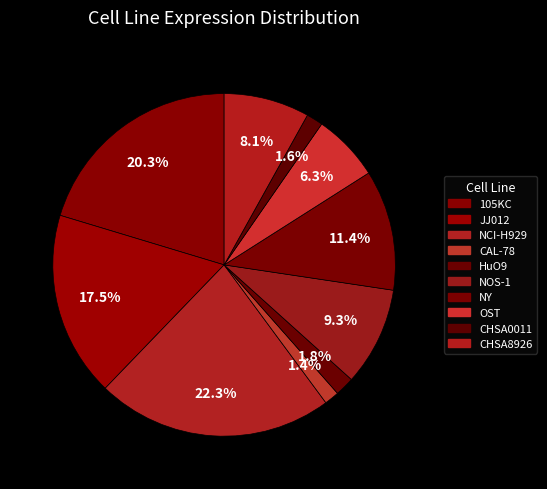

Count the number of slices in the pie.

10